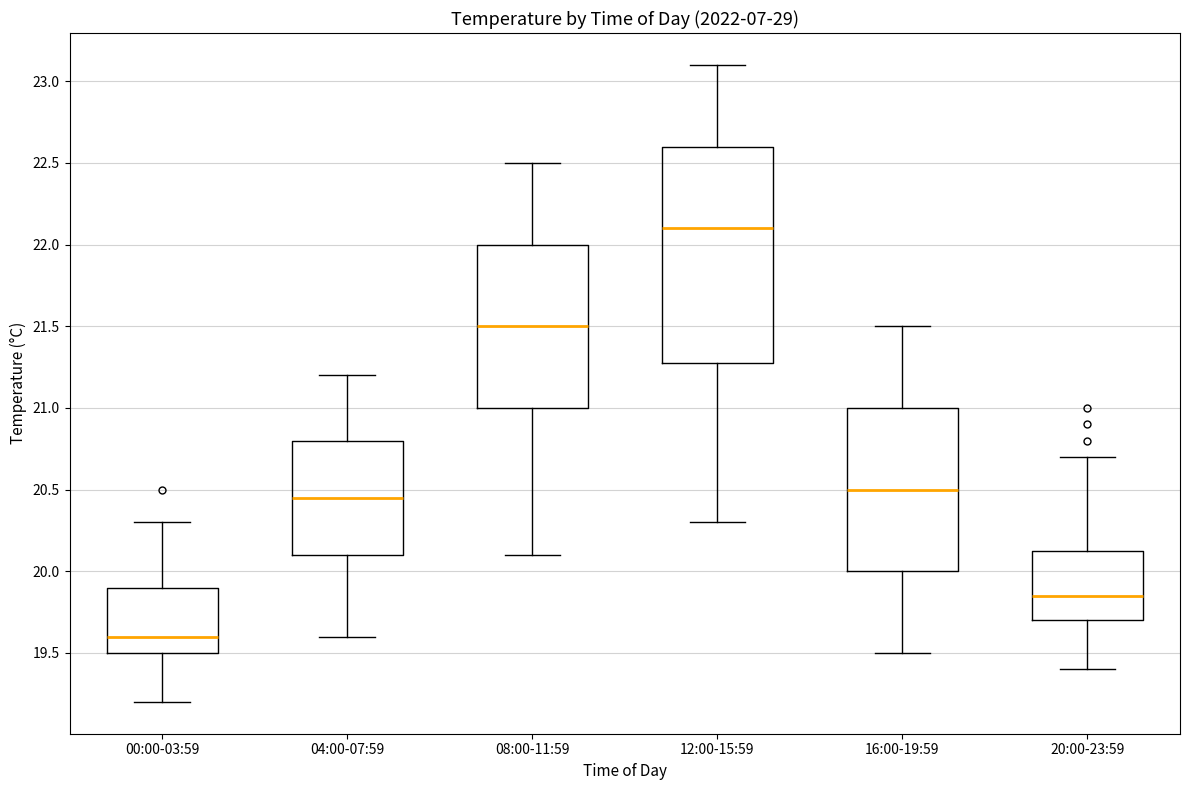

Which box's median line is the highest?

12:00-15:59